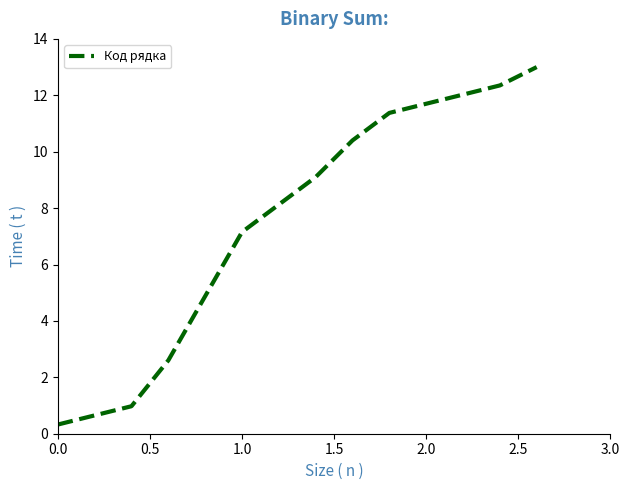

What is the minimum value shown in the chart?

0.3